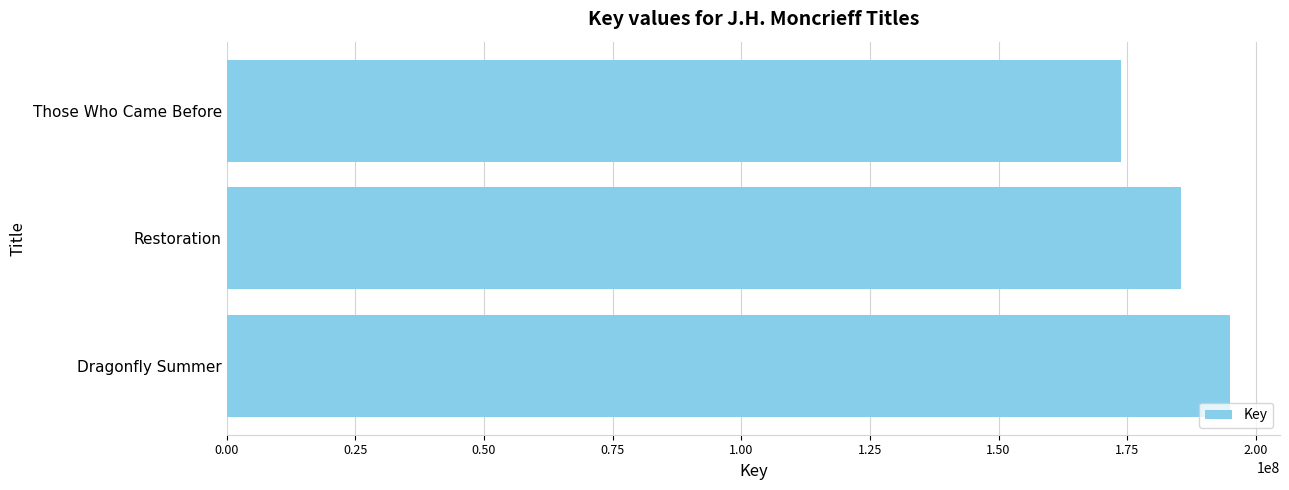

Rank the categories by value from highest to lowest.

Dragonfly Summer, Restoration, Those Who Came Before